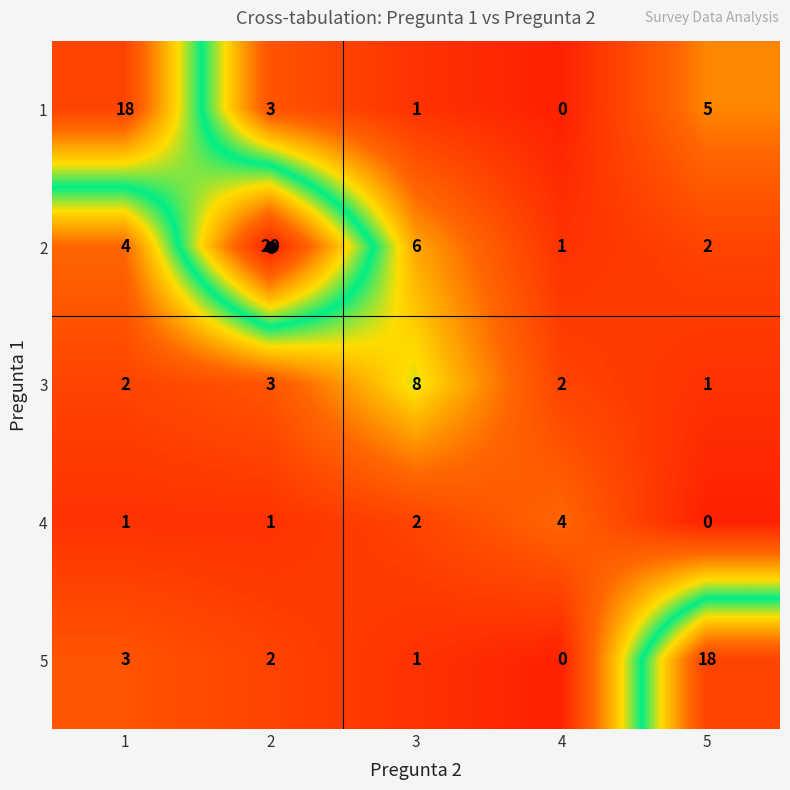

The value of 3 at 5 is 1. True or false?

True